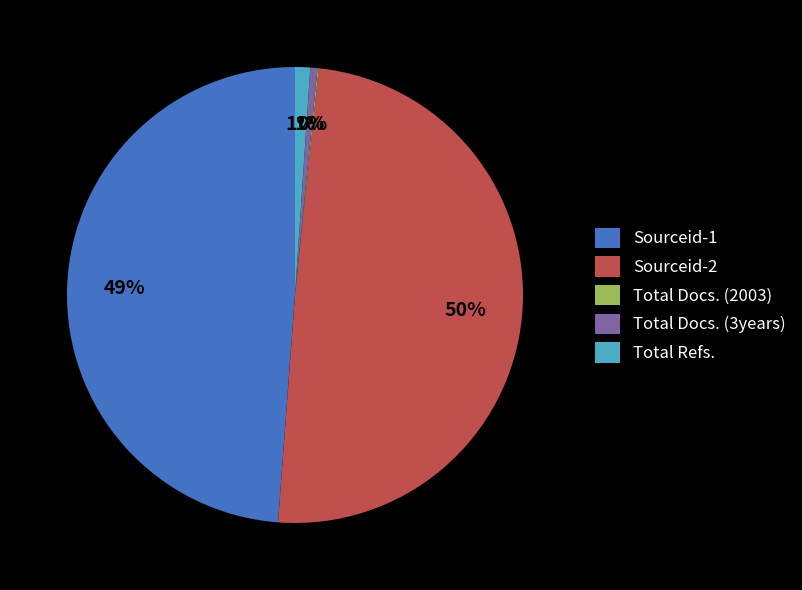

Which slice is the largest?

Sourceid-2